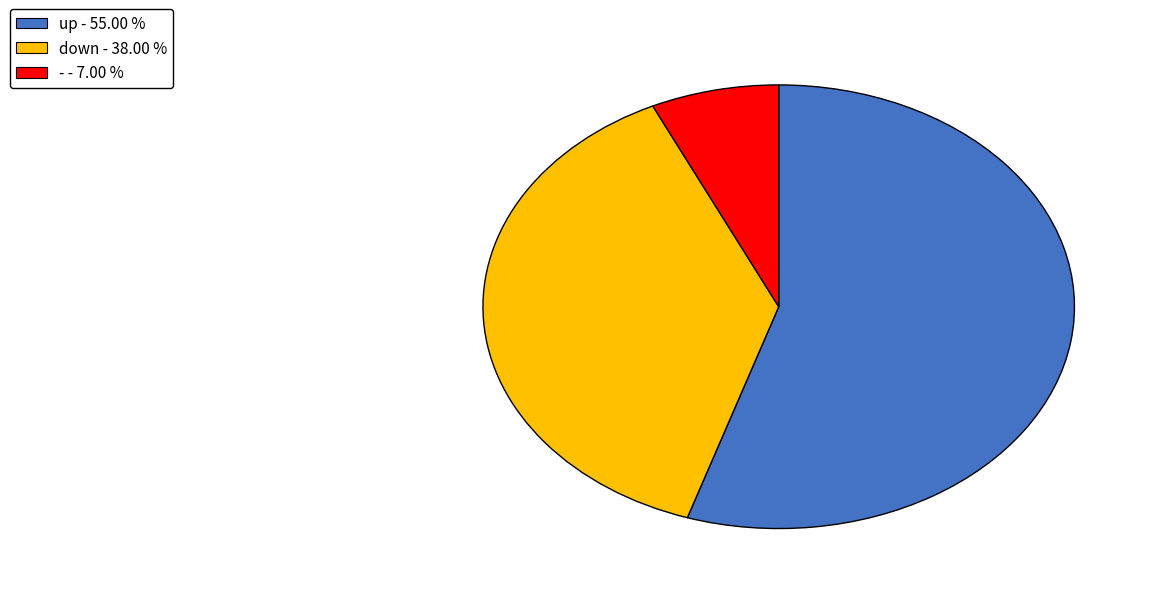

Between up and down, which is larger?

up